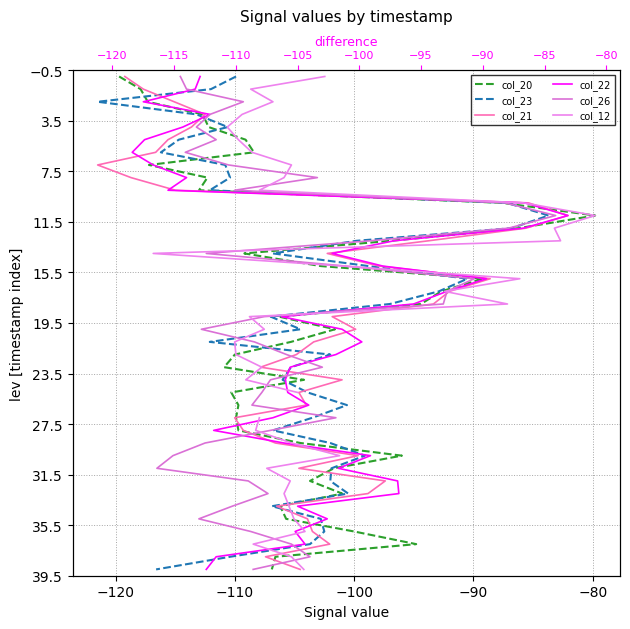

Which series has the largest total across all categories?

col_20